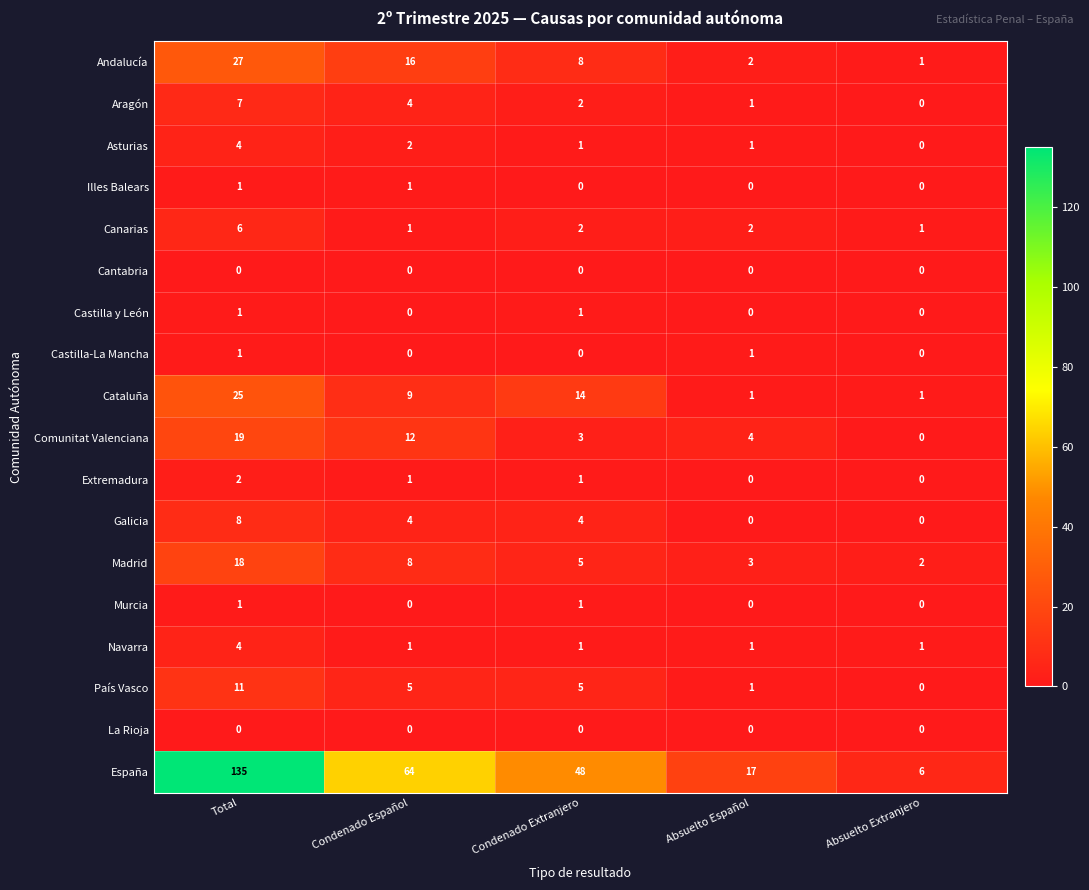

How many distinct data groups are displayed?

18